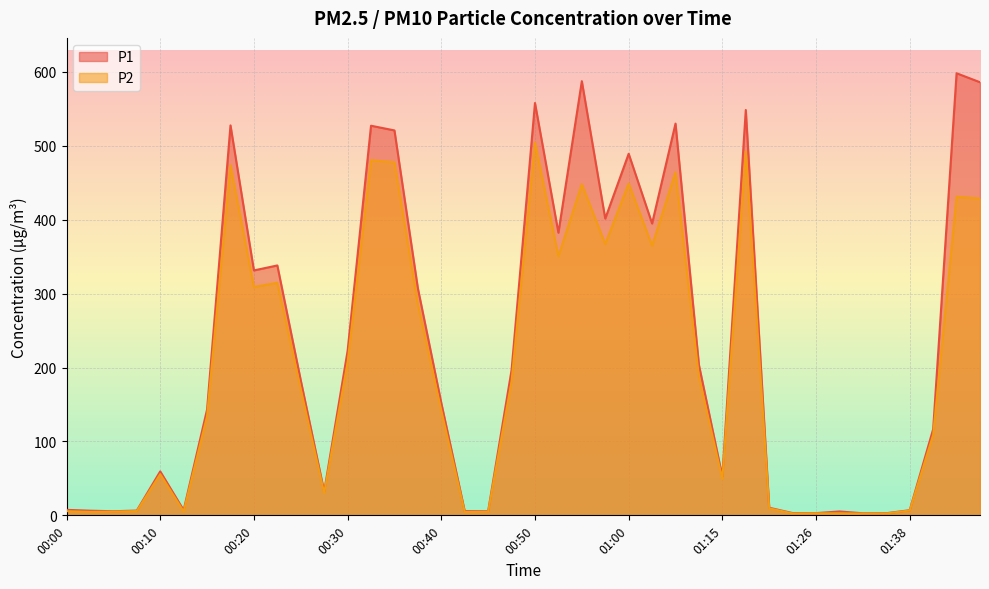

True or false: P2 has a value of 184.1 at 01:05.

False